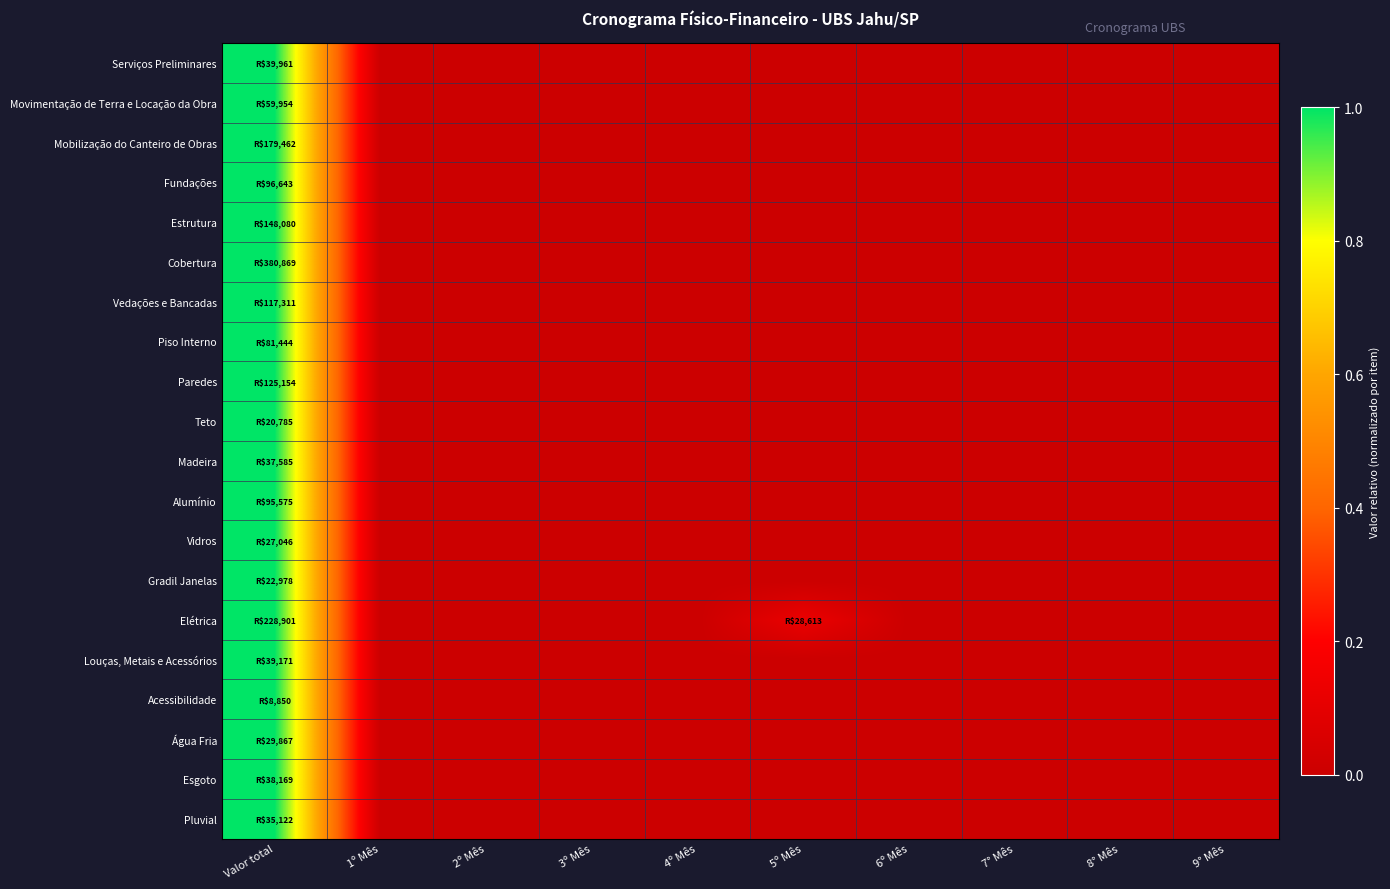

Reading left to right, extract all data points from this chart.

Serviços Preliminares: Valor total=1.0	1º Mês=0.0	2º Mês=0.0	3º Mês=0.0	4º Mês=0.0	5º Mês=0.0	6º Mês=0.0	7° Mês=0.0	8° Mês=0.0	9° Mês=0.0
Movimentação de Terra e Locação da Obra: Valor total=1.0	1º Mês=0.0	2º Mês=0.0	3º Mês=0.0	4º Mês=0.0	5º Mês=0.0	6º Mês=0.0	7° Mês=0.0	8° Mês=0.0	9° Mês=0.0
Mobilização do Canteiro de Obras: Valor total=1.0	1º Mês=0.0	2º Mês=0.0	3º Mês=0.0	4º Mês=0.0	5º Mês=0.0	6º Mês=0.0	7° Mês=0.0	8° Mês=0.0	9° Mês=0.0
Fundações: Valor total=1.0	1º Mês=0.0	2º Mês=0.0	3º Mês=0.0	4º Mês=0.0	5º Mês=0.0	6º Mês=0.0	7° Mês=0.0	8° Mês=0.0	9° Mês=0.0
Estrutura: Valor total=1.0	1º Mês=0.0	2º Mês=0.0	3º Mês=0.0	4º Mês=0.0	5º Mês=0.0	6º Mês=0.0	7° Mês=0.0	8° Mês=0.0	9° Mês=0.0
Cobertura: Valor total=1.0	1º Mês=0.0	2º Mês=0.0	3º Mês=0.0	4º Mês=0.0	5º Mês=0.0	6º Mês=0.0	7° Mês=0.0	8° Mês=0.0	9° Mês=0.0
Vedações e Bancadas: Valor total=1.0	1º Mês=0.0	2º Mês=0.0	3º Mês=0.0	4º Mês=0.0	5º Mês=0.0	6º Mês=0.0	7° Mês=0.0	8° Mês=0.0	9° Mês=0.0
Piso Interno: Valor total=1.0	1º Mês=0.0	2º Mês=0.0	3º Mês=0.0	4º Mês=0.0	5º Mês=0.0	6º Mês=0.0	7° Mês=0.0	8° Mês=0.0	9° Mês=0.0
Paredes: Valor total=1.0	1º Mês=0.0	2º Mês=0.0	3º Mês=0.0	4º Mês=0.0	5º Mês=0.0	6º Mês=0.0	7° Mês=0.0	8° Mês=0.0	9° Mês=0.0
Teto: Valor total=1.0	1º Mês=0.0	2º Mês=0.0	3º Mês=0.0	4º Mês=0.0	5º Mês=0.0	6º Mês=0.0	7° Mês=0.0	8° Mês=0.0	9° Mês=0.0
Madeira: Valor total=1.0	1º Mês=0.0	2º Mês=0.0	3º Mês=0.0	4º Mês=0.0	5º Mês=0.0	6º Mês=0.0	7° Mês=0.0	8° Mês=0.0	9° Mês=0.0
Alumínio: Valor total=1.0	1º Mês=0.0	2º Mês=0.0	3º Mês=0.0	4º Mês=0.0	5º Mês=0.0	6º Mês=0.0	7° Mês=0.0	8° Mês=0.0	9° Mês=0.0
Vidros: Valor total=1.0	1º Mês=0.0	2º Mês=0.0	3º Mês=0.0	4º Mês=0.0	5º Mês=0.0	6º Mês=0.0	7° Mês=0.0	8° Mês=0.0	9° Mês=0.0
Gradil Janelas: Valor total=1.0	1º Mês=0.0	2º Mês=0.0	3º Mês=0.0	4º Mês=0.0	5º Mês=0.0	6º Mês=0.0	7° Mês=0.0	8° Mês=0.0	9° Mês=0.0
Elétrica: Valor total=1.0	1º Mês=0.0	2º Mês=0.0	3º Mês=0.0	4º Mês=0.0	5º Mês=0.1	6º Mês=0.0	7° Mês=0.0	8° Mês=0.0	9° Mês=0.0
Louças, Metais e Acessórios: Valor total=1.0	1º Mês=0.0	2º Mês=0.0	3º Mês=0.0	4º Mês=0.0	5º Mês=0.0	6º Mês=0.0	7° Mês=0.0	8° Mês=0.0	9° Mês=0.0
Acessibilidade: Valor total=1.0	1º Mês=0.0	2º Mês=0.0	3º Mês=0.0	4º Mês=0.0	5º Mês=0.0	6º Mês=0.0	7° Mês=0.0	8° Mês=0.0	9° Mês=0.0
Água Fria: Valor total=1.0	1º Mês=0.0	2º Mês=0.0	3º Mês=0.0	4º Mês=0.0	5º Mês=0.0	6º Mês=0.0	7° Mês=0.0	8° Mês=0.0	9° Mês=0.0
Esgoto: Valor total=1.0	1º Mês=0.0	2º Mês=0.0	3º Mês=0.0	4º Mês=0.0	5º Mês=0.0	6º Mês=0.0	7° Mês=0.0	8° Mês=0.0	9° Mês=0.0
Pluvial: Valor total=1.0	1º Mês=0.0	2º Mês=0.0	3º Mês=0.0	4º Mês=0.0	5º Mês=0.0	6º Mês=0.0	7° Mês=0.0	8° Mês=0.0	9° Mês=0.0